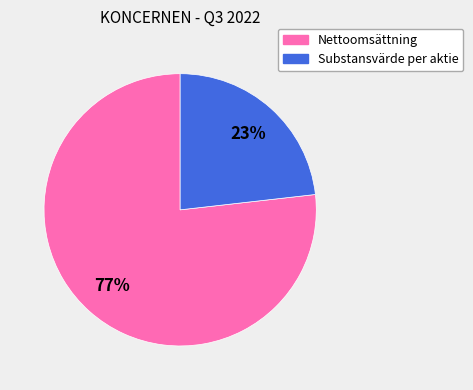

Is there a majority slice in this chart?

Yes